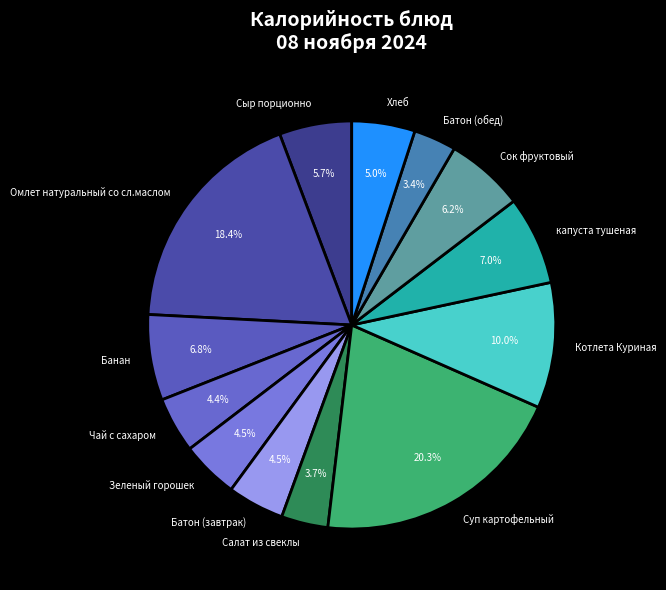

What portion of the pie excludes капуста тушеная?

93.0%